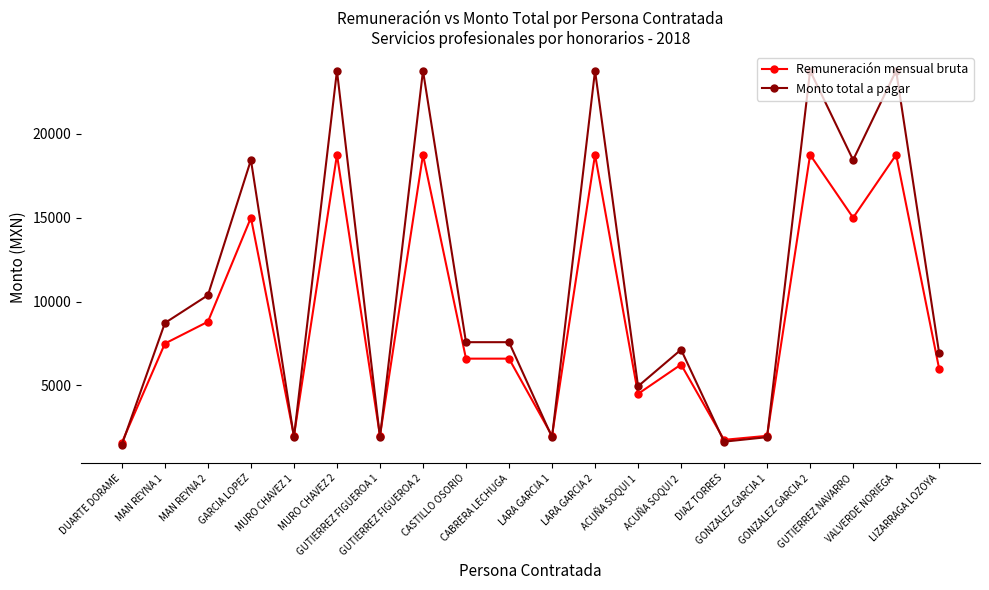

What is the maximum value for Monto total a pagar?

23761